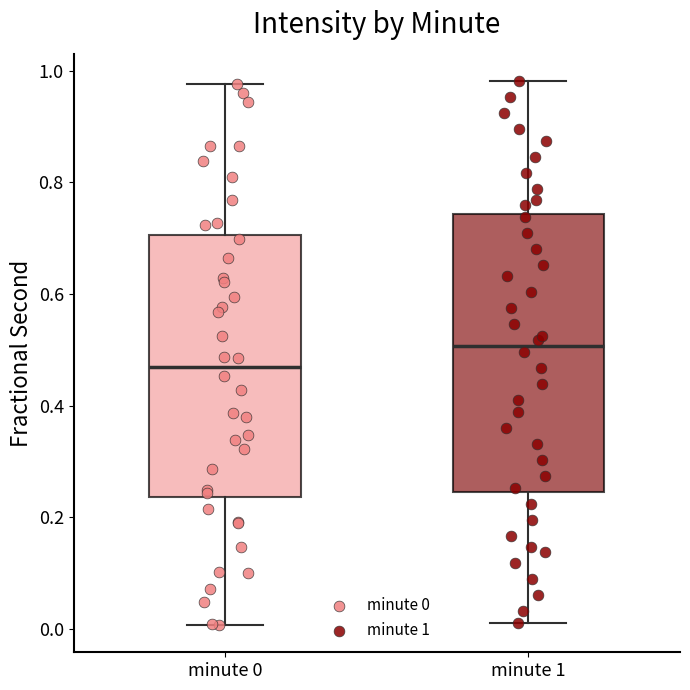

Where does the upper whisker of the box for minute 0 end on the y-axis? The values are not printed on the chart, so give them approximately, as read against the axis.

0.98